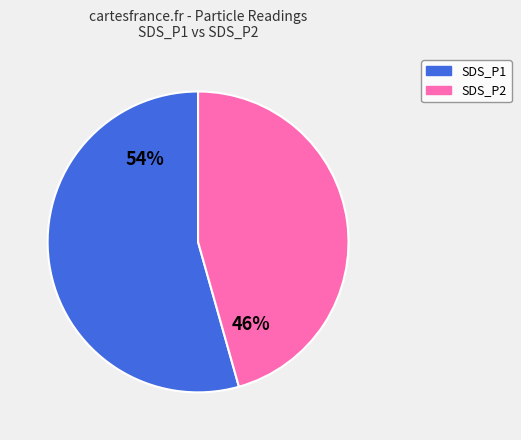

What is the majority slice?

SDS_P1